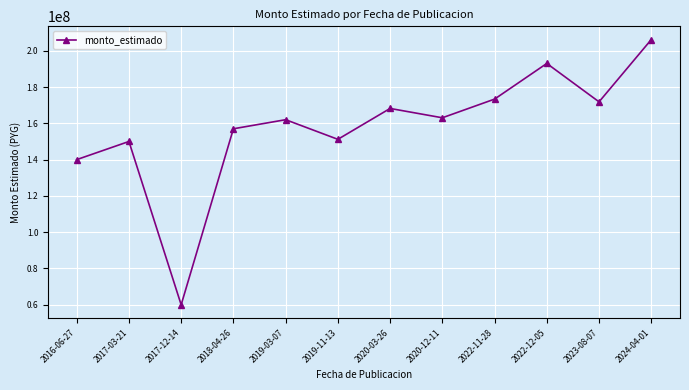

How many data points does each series have?

12